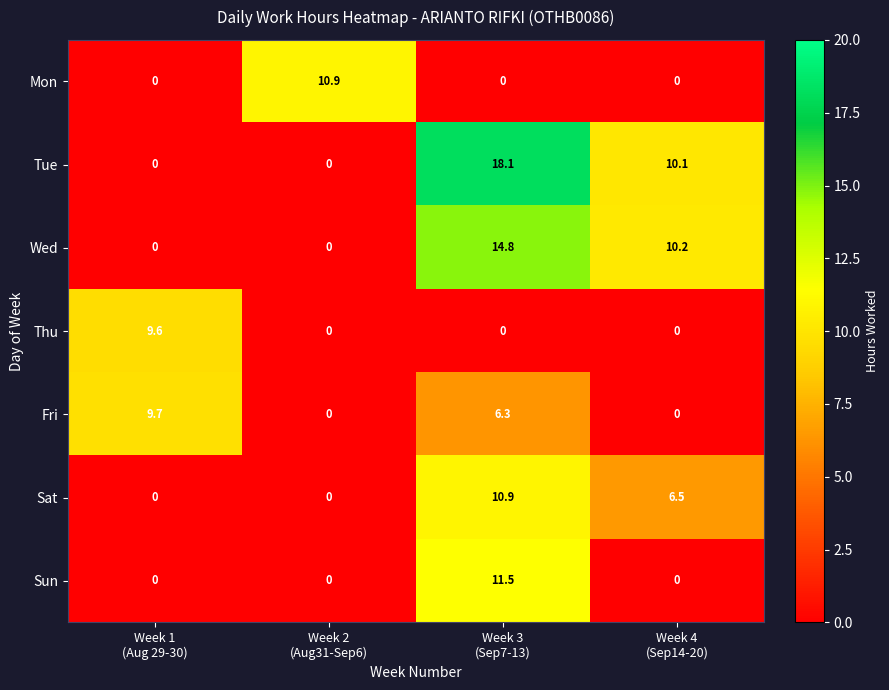

How many series are shown in this chart?

7